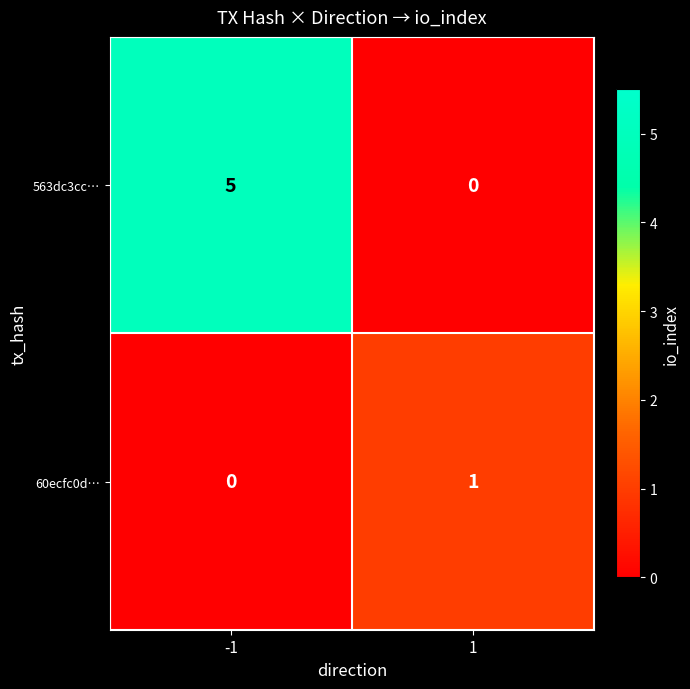

Reading left to right, extract all data points from this chart.

563dc3cc…: -1=5	1=0
60ecfc0d…: -1=0	1=1